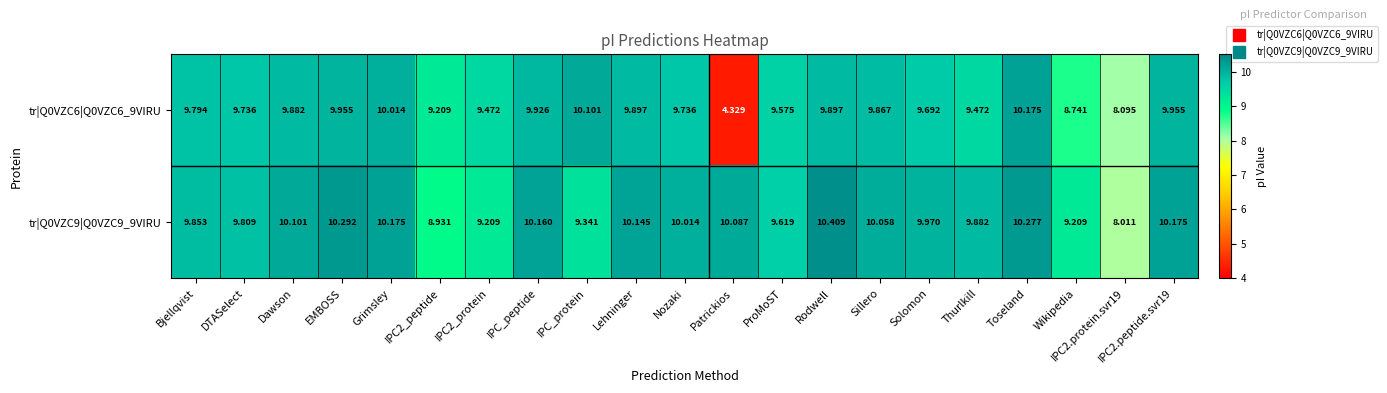

At which category is the sum across all series the highest?

Toseland